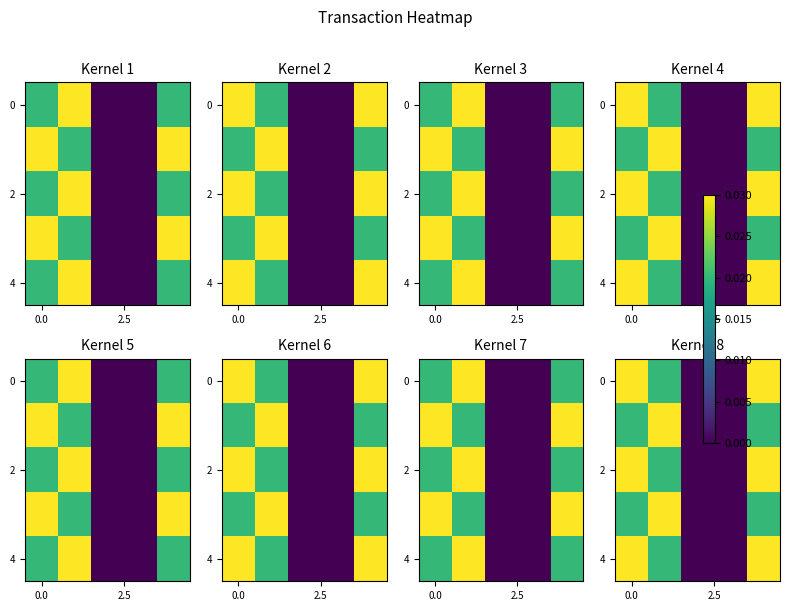

Which category has the lowest value across all series?

2